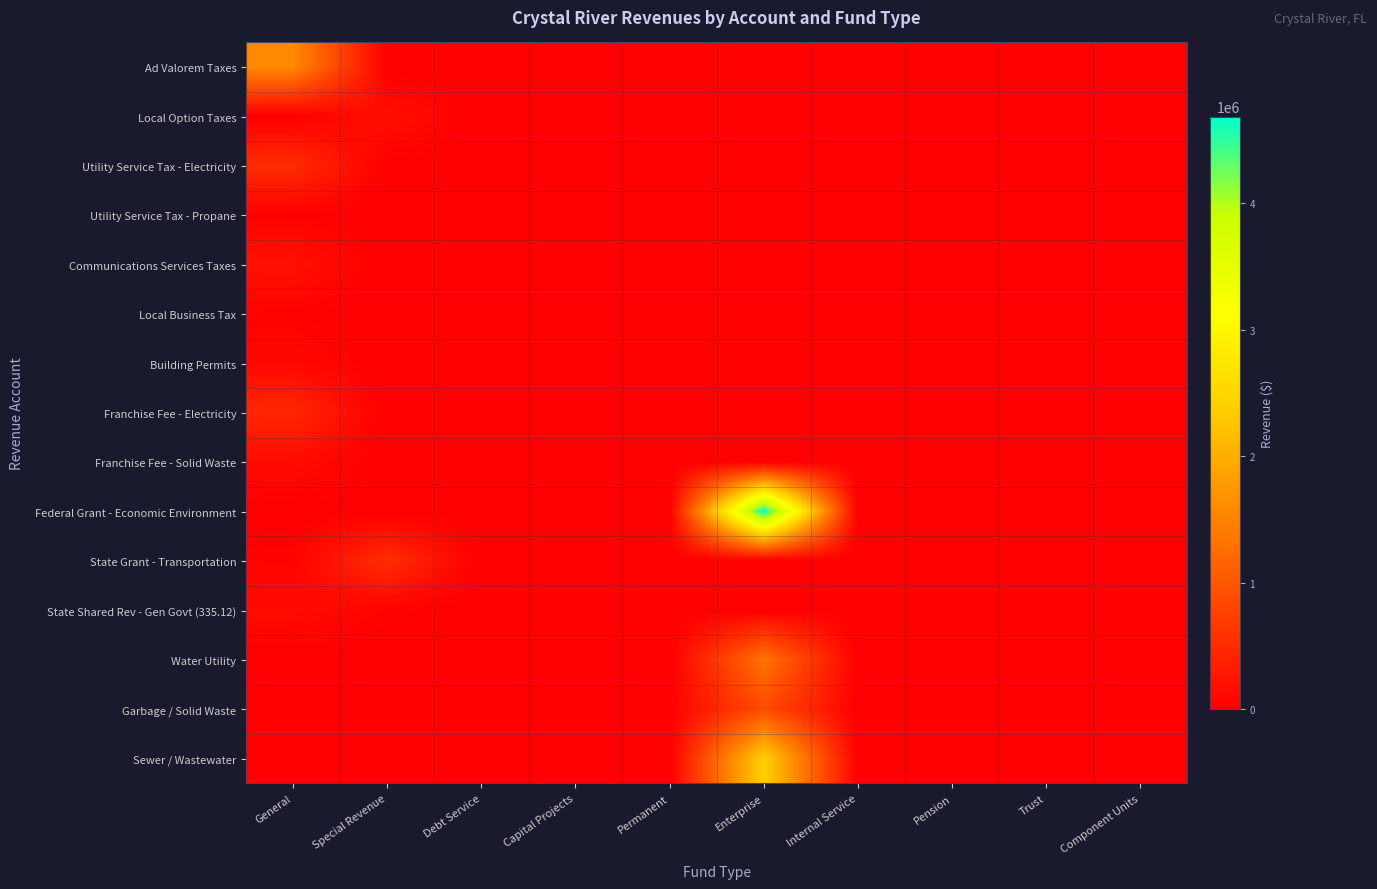

Rank the series by their maximum value, from highest to lowest.

Federal Grant - Economic Environment, Sewer / Wastewater, Ad Valorem Taxes, Water Utility, Garbage / Solid Waste, State Grant - Transportation, Utility Service Tax - Electricity, Franchise Fee - Electricity, Communications Services Taxes, Local Option Taxes, State Shared Rev - Gen Govt (335.12), Franchise Fee - Solid Waste, Building Permits, Local Business Tax, Utility Service Tax - Propane